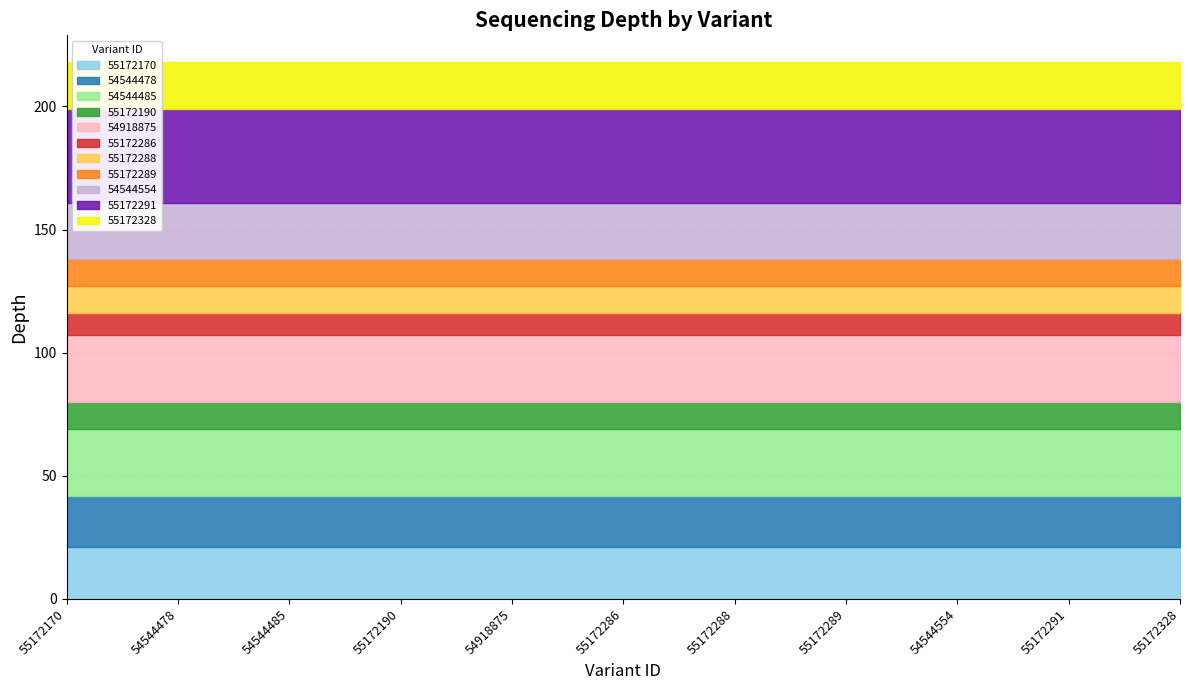

What is the label of the 6th point from the left?

55172286